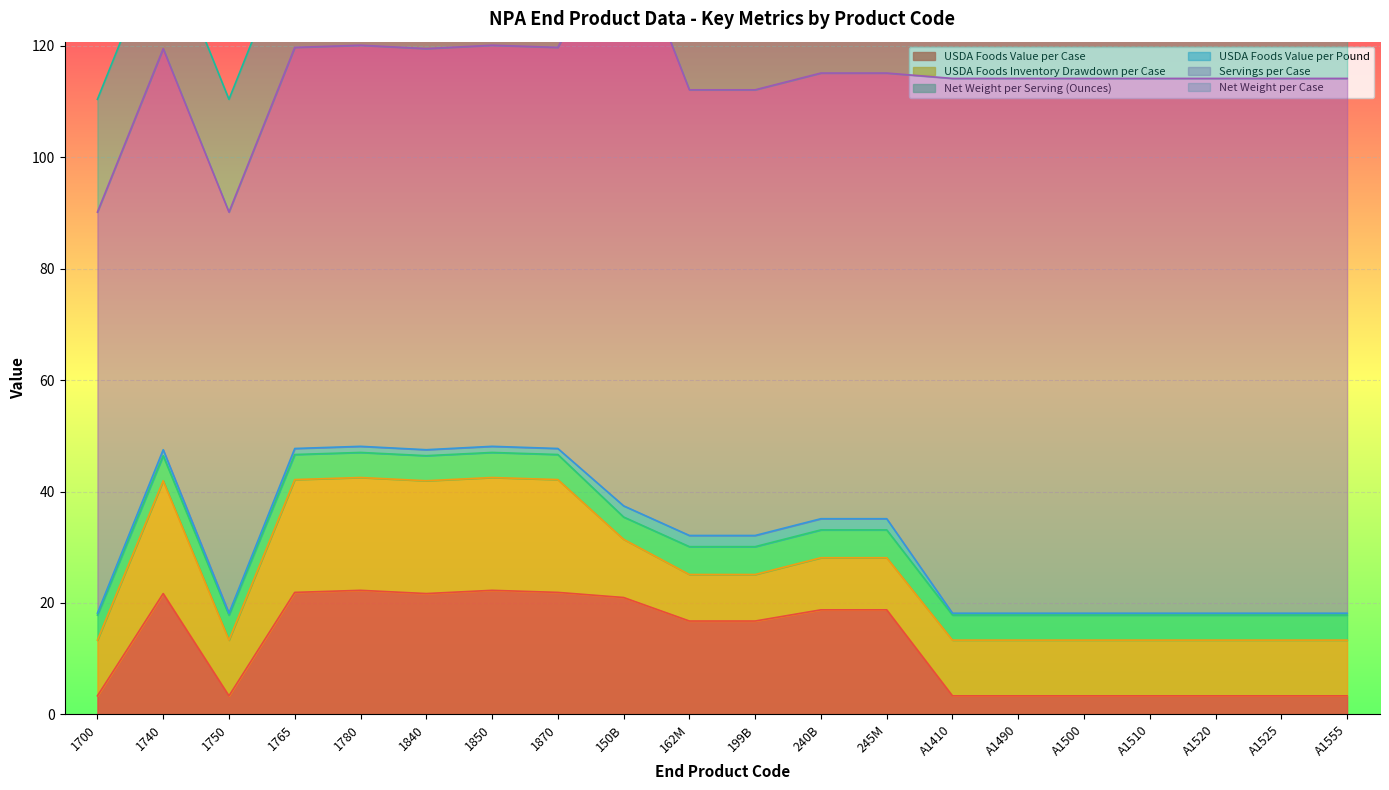

True or false: Servings per Case and USDA Foods Value per Pound cross at least once.

False